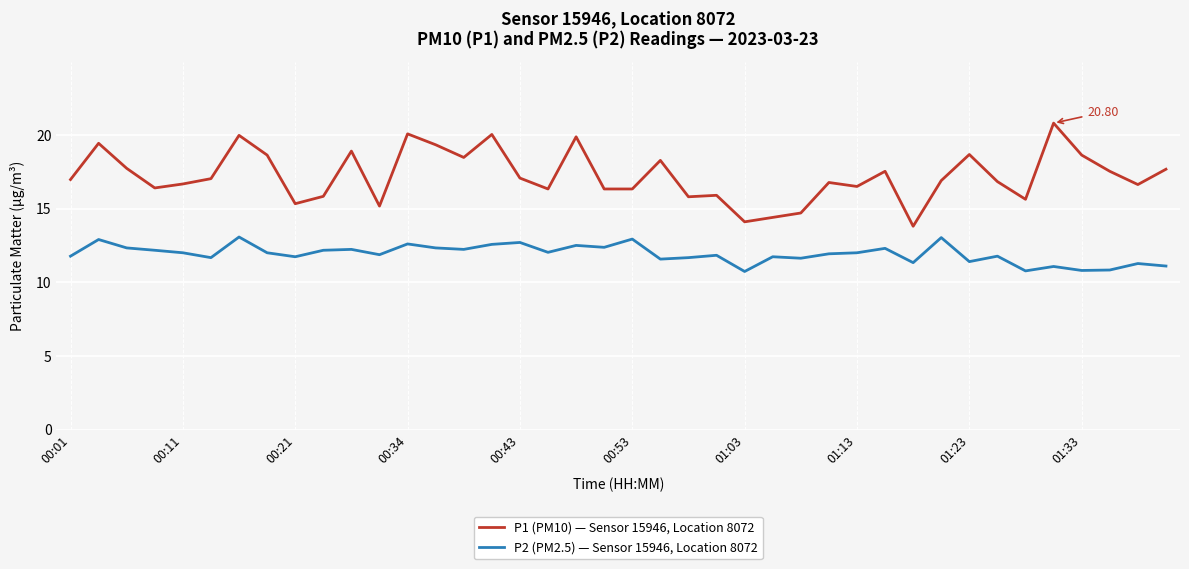

True or false: P1 (PM10) — Sensor 15946, Location 8072 and P2 (PM2.5) — Sensor 15946, Location 8072 cross at least once.

False